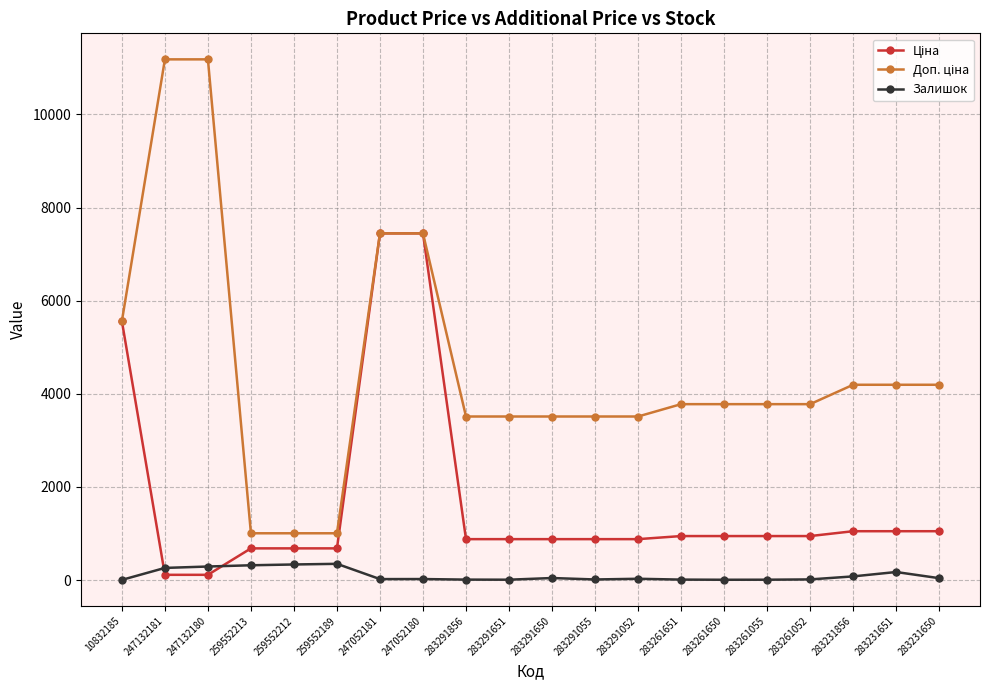

At how many categories does at least one series exceed 6753?

4